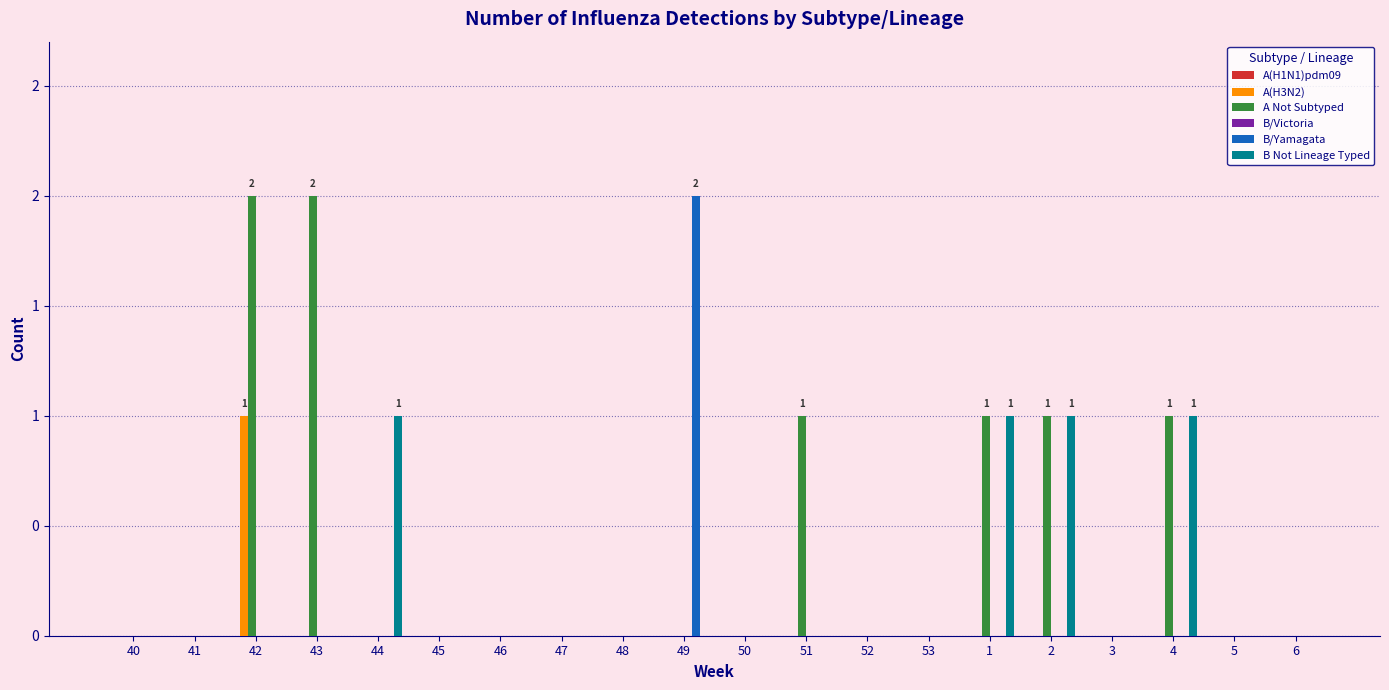

Does the chart contain stacked bars?

No